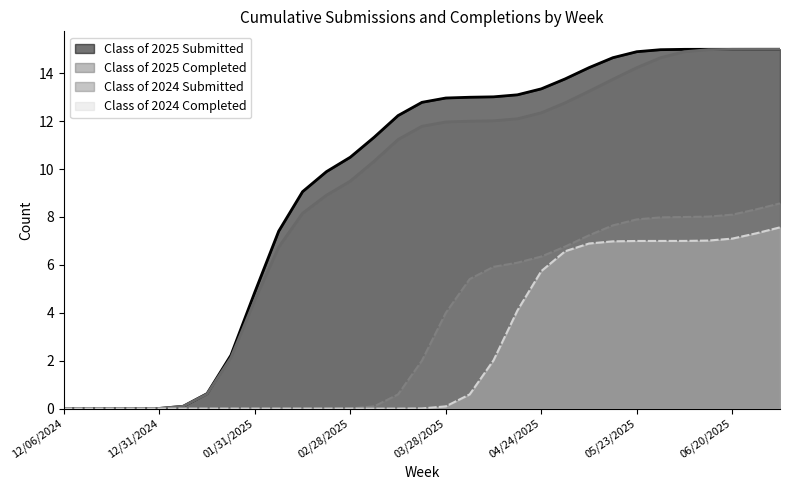

Is it true that Class of 2024 Submitted equals 2.2 at 07/04/2025?

False